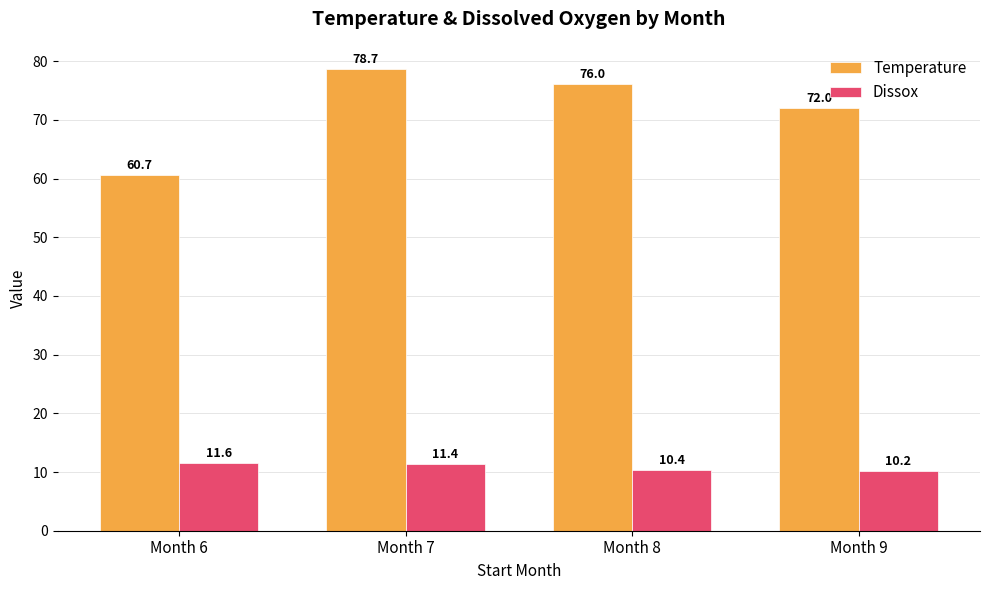

Rank the series by their average value, from lowest to highest.

Dissox, Temperature